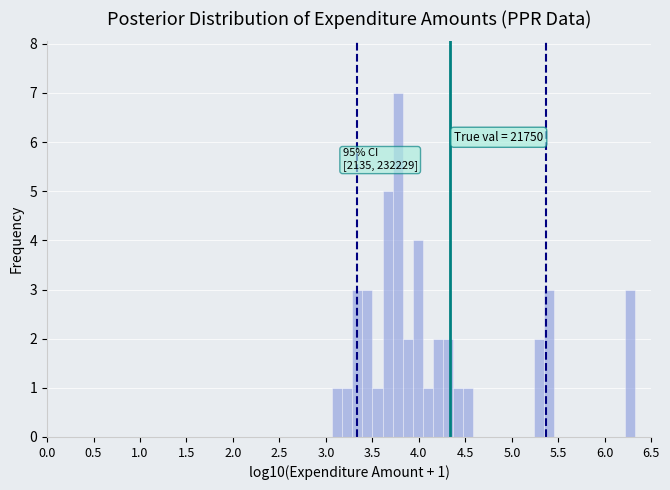

Read against the x-axis, roughly where is the centre of the tallest bar?

3.75